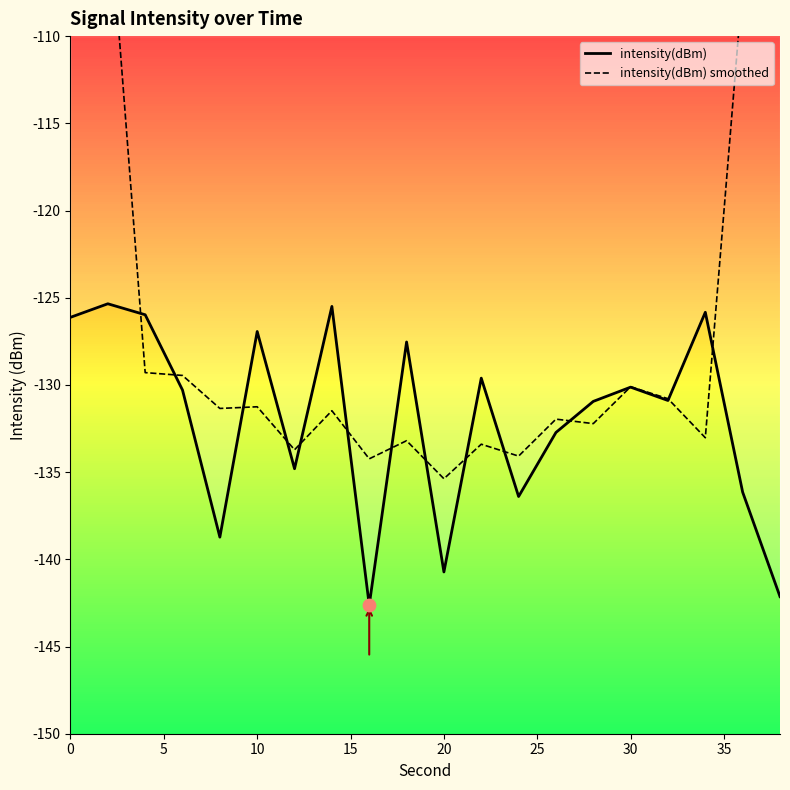

Is the value of intensity(dBm) at 11 greater than the value of intensity(dBm) smoothed at 18?

No